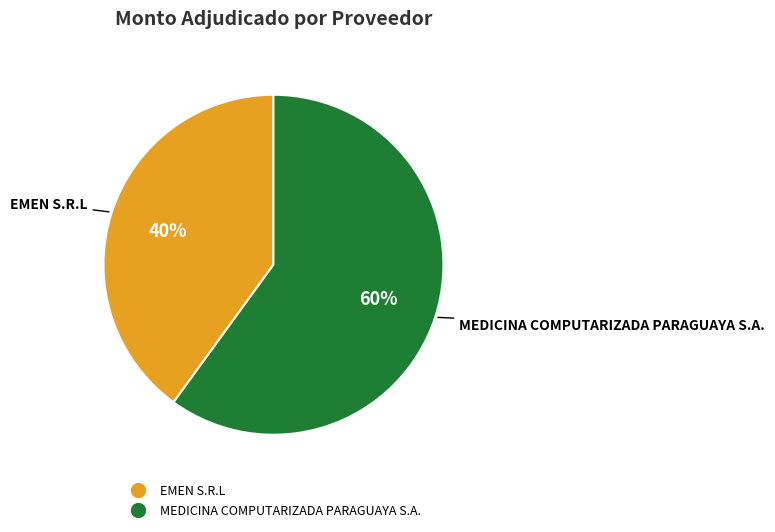

True or false: EMEN S.R.L accounts for 40% of the total.

True